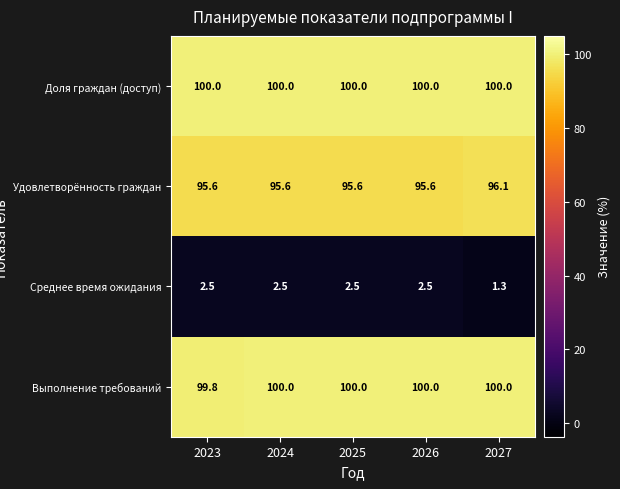

What is the sum of all Выполнение требований values?

499.8